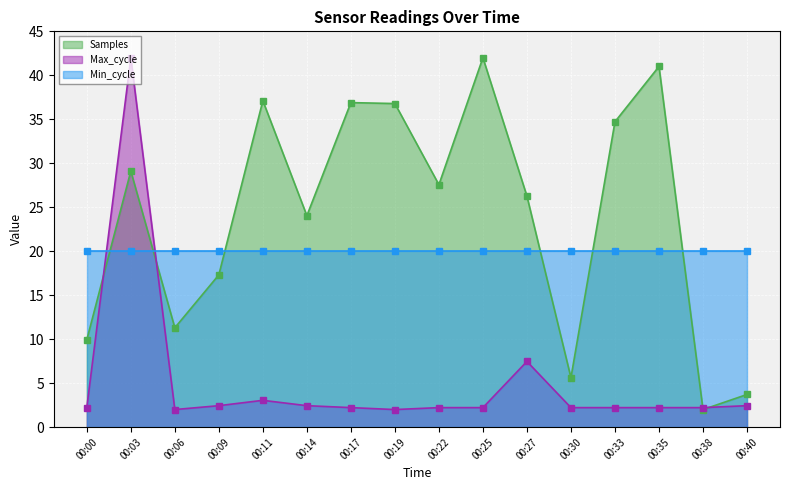

What is the average value of the Samples series?

24.1